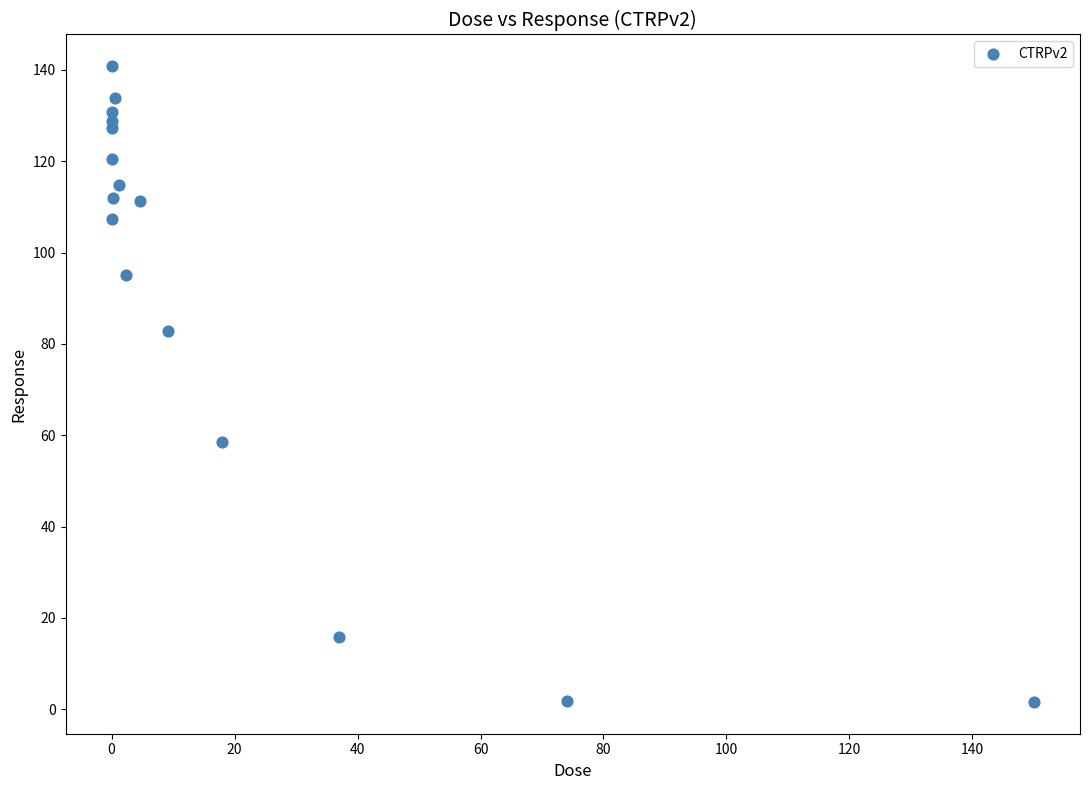

What is the range of X values (max minus min)?

150.0